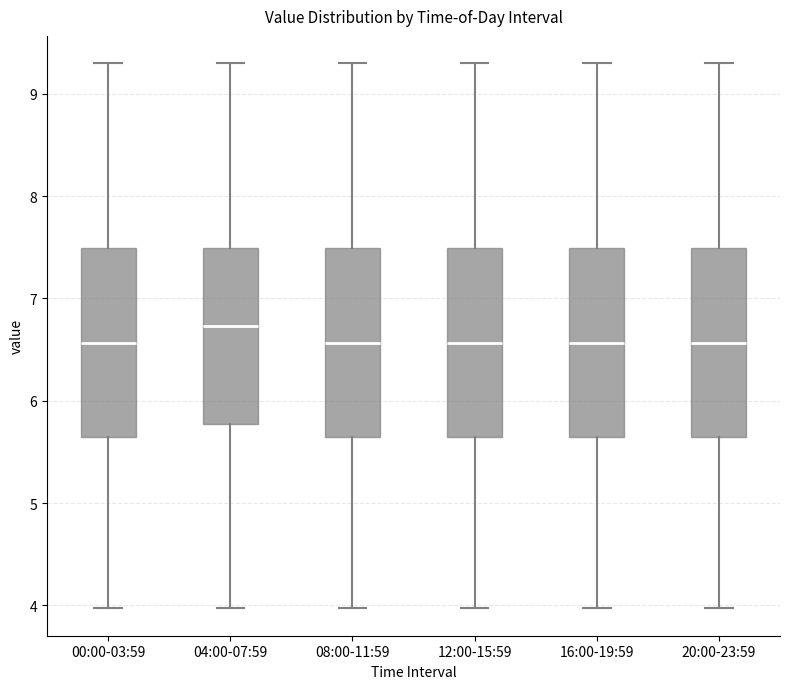

Where is the lower edge of the box for 12:00-15:59 on the y-axis? The values are not printed on the chart, so give them approximately, as read against the axis.

5.7